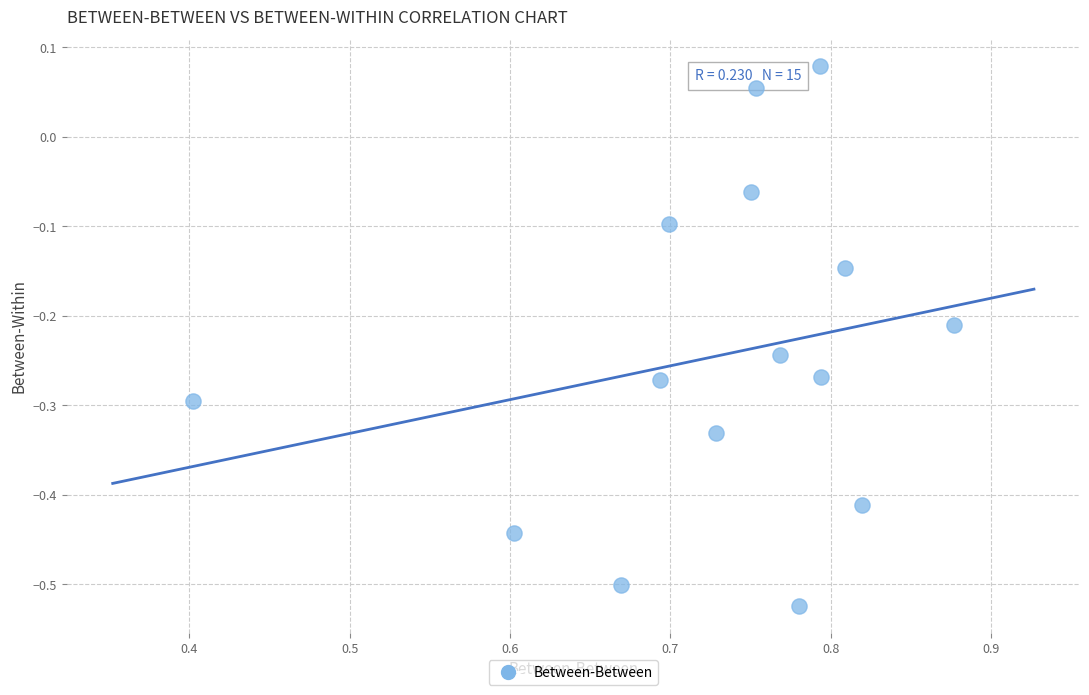

What is the range of Y values (max minus min)?

0.6